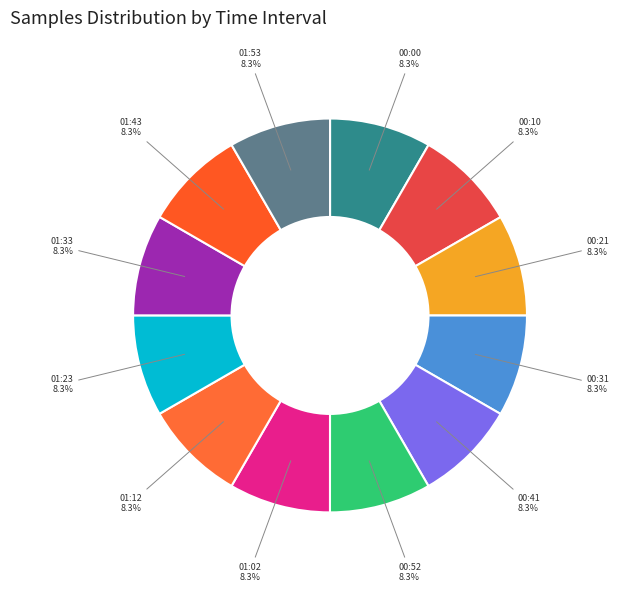

Is there a majority slice in this chart?

No